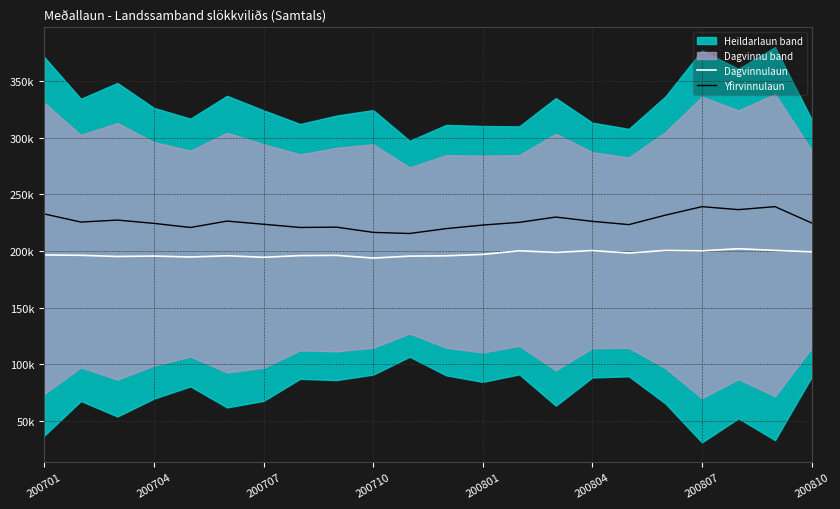

What is the approximate value of Dagvinnulaun at 19?

202134.0